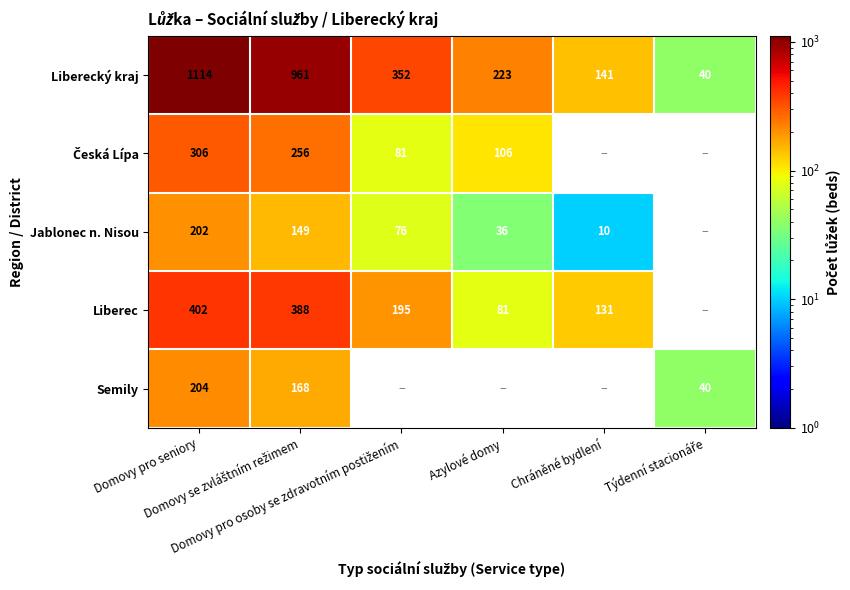

The Liberecký kraj series shows 597.5 at Domovy pro seniory. True or false?

False